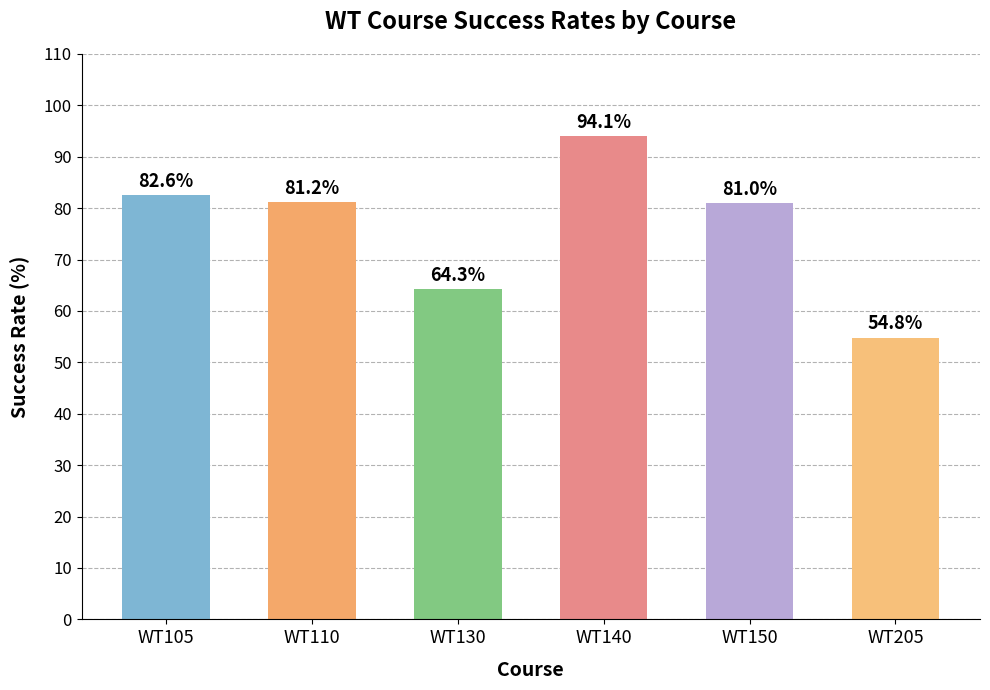

Is it true that the value at WT105 is 82.6?

True